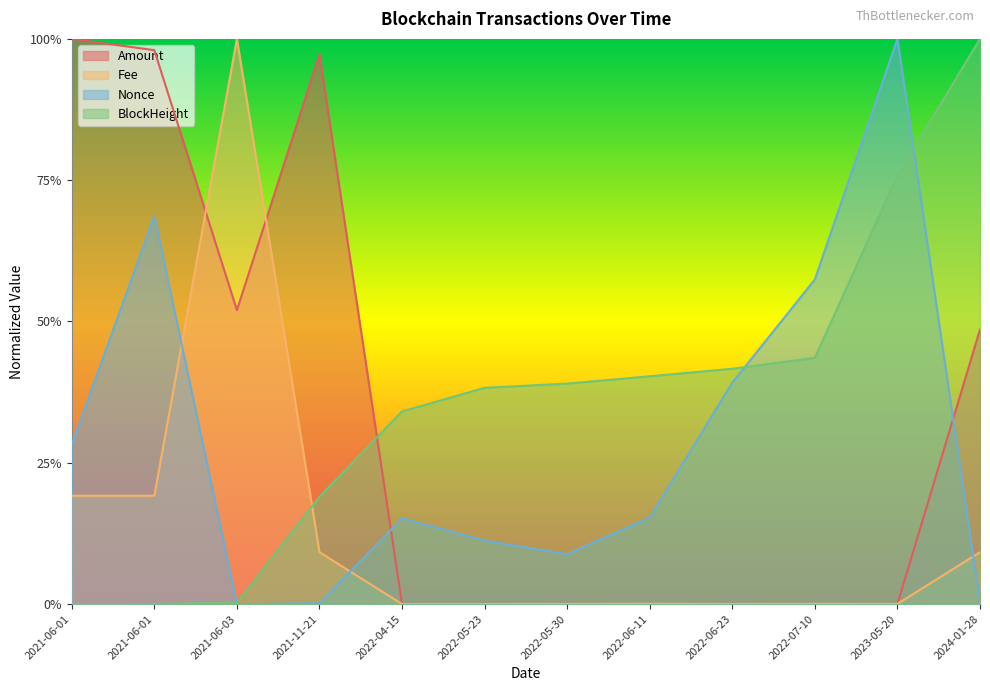

Which series has the largest total across all categories?

BlockHeight